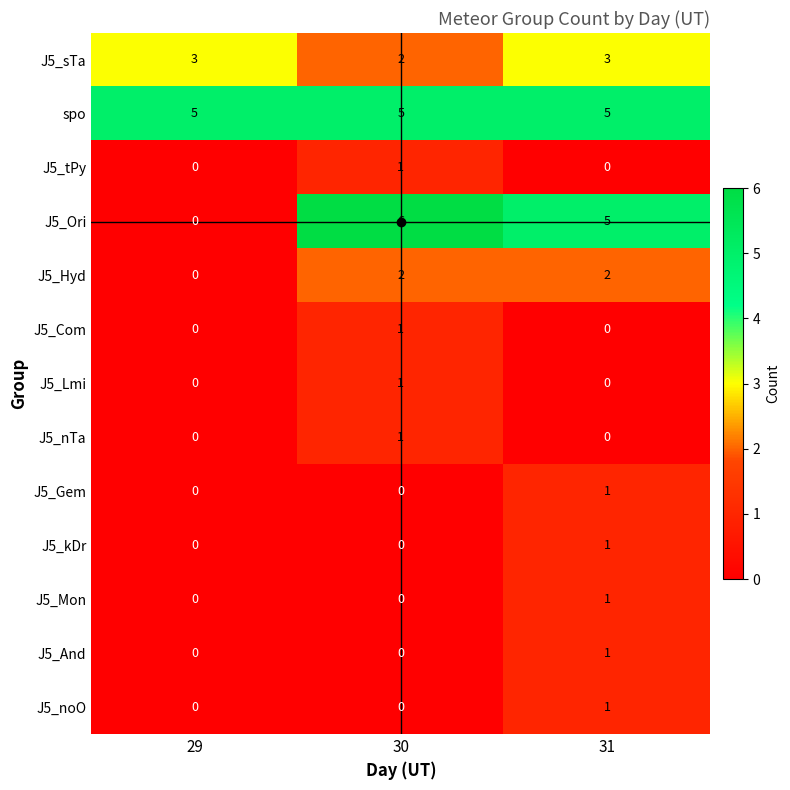

What is the difference between the highest and lowest values at 30?

6